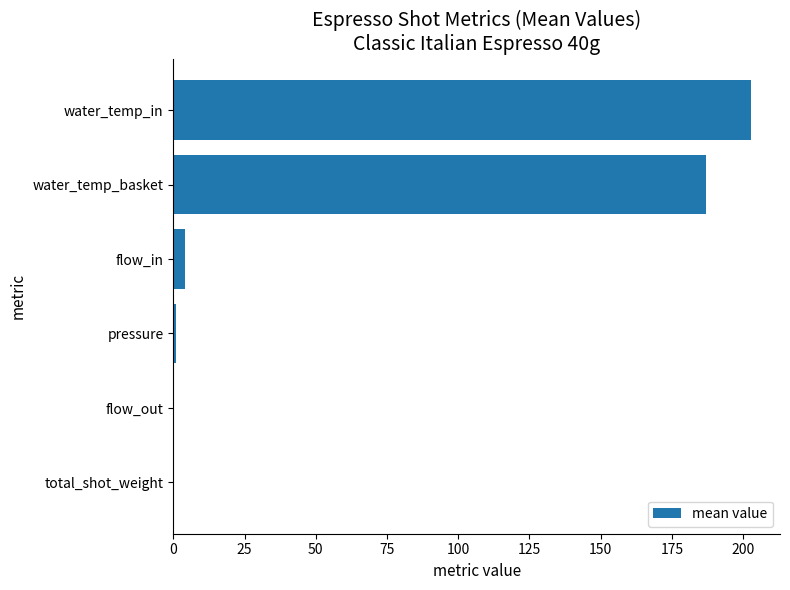

True or false: the data shows 319.2 at water_temp_basket.

False